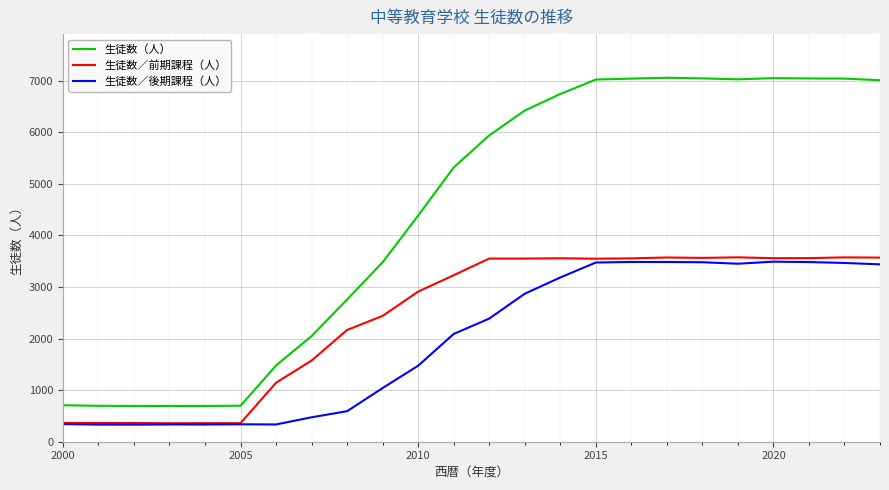

True or false: 生徒数／後期課程（人） and 生徒数（人） cross at least once.

False